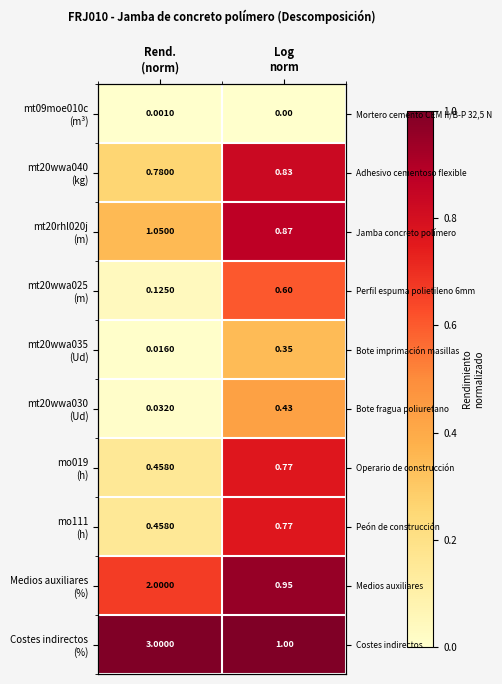

Which series has the largest total across all categories?

Costes indirectos (%)